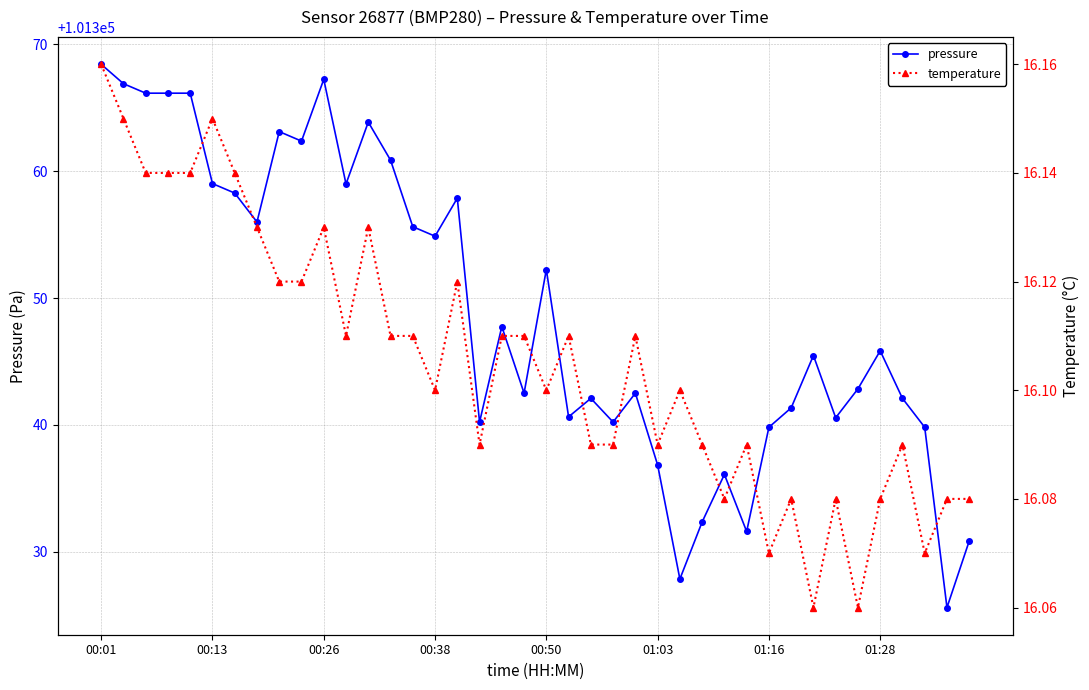

What is the total value across all series at 36?

101358.2